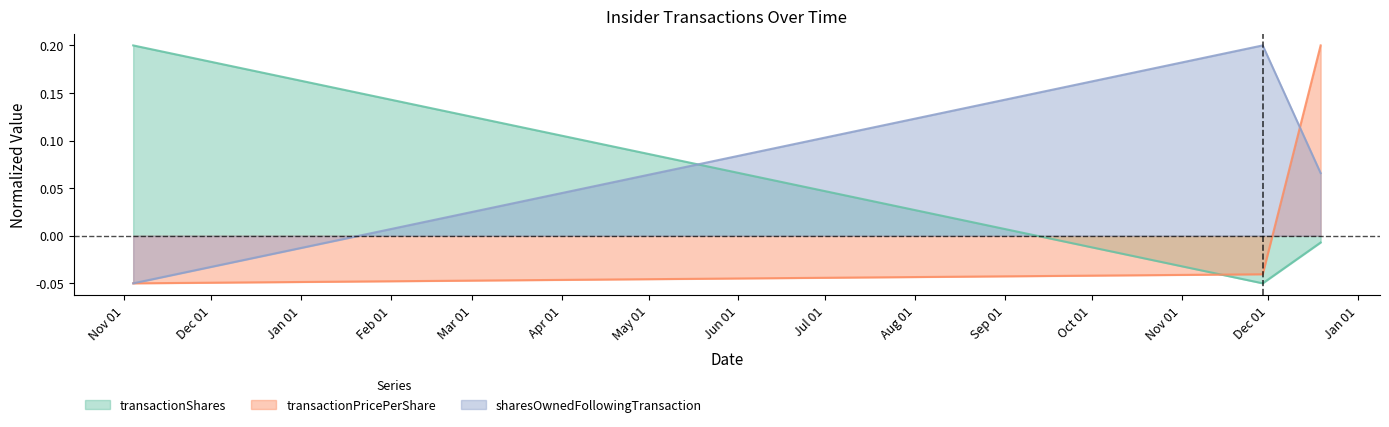

What is the label of the 3rd point from the right?

2022-11-04